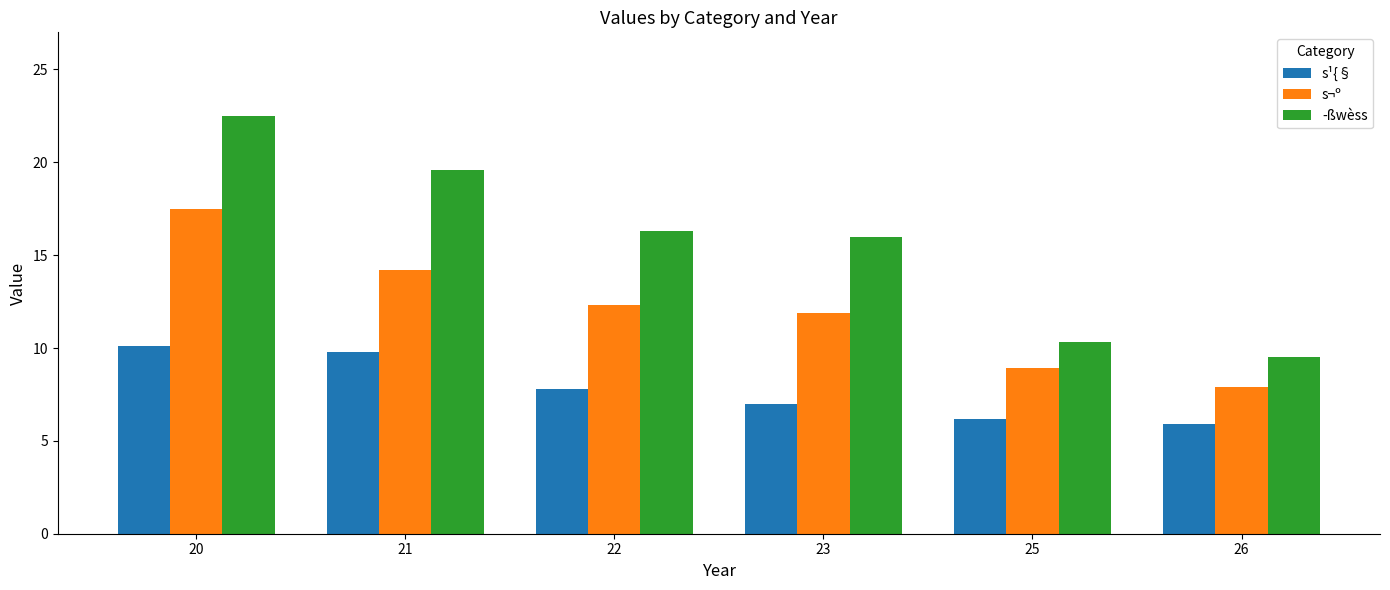

List the series in order of their peak value, highest first.

­ßwèss, s¬º, s¹{§